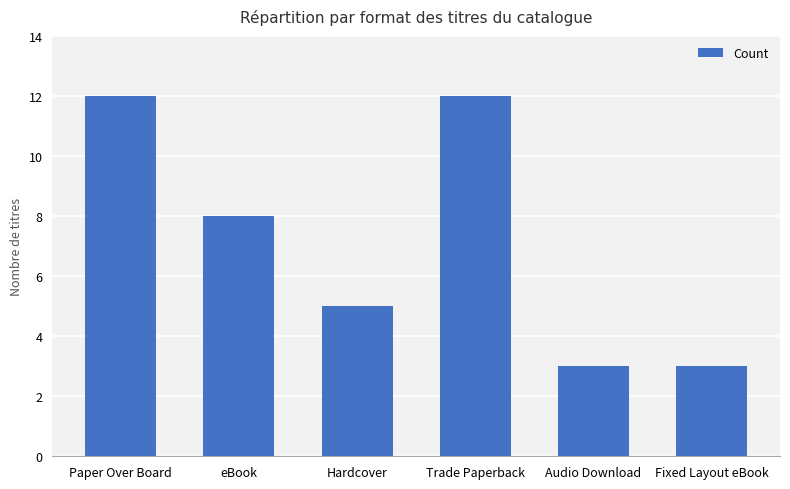

What is the minimum value shown in the chart?

3